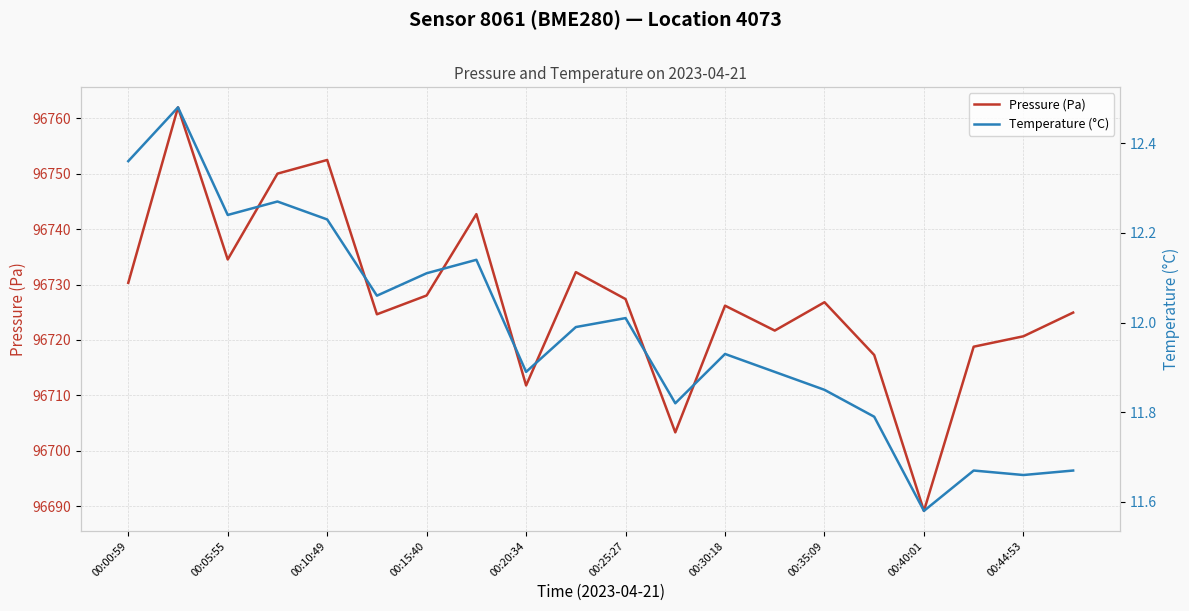

The value of Pressure (Pa) at 00:10:49 is 96752.5. True or false?

True